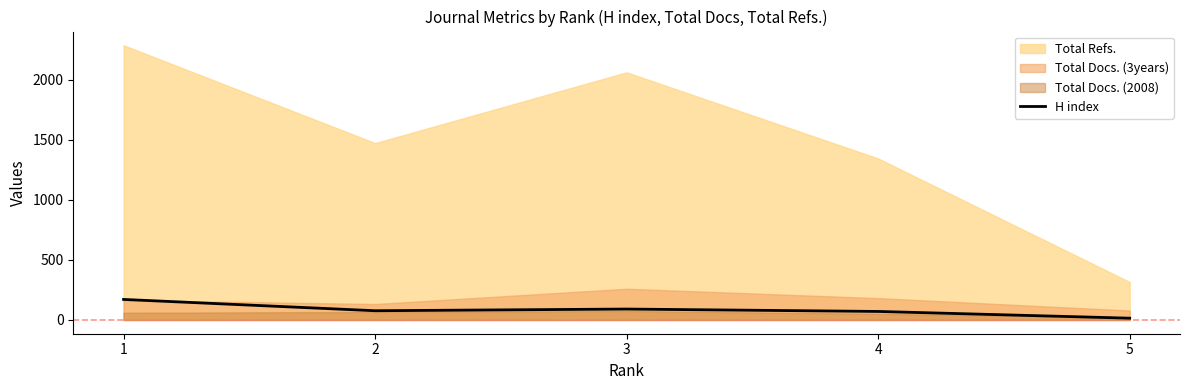

Which category has the highest value across all series?

1